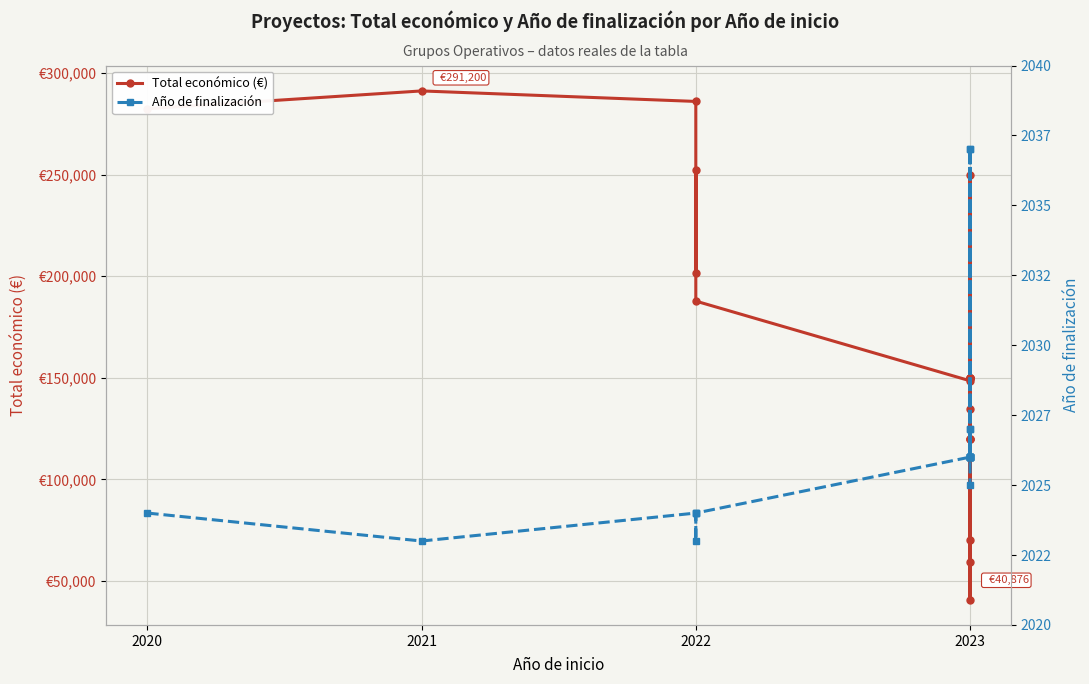

What is the value of the Año de finalización point at the 3rd from the left?

2024